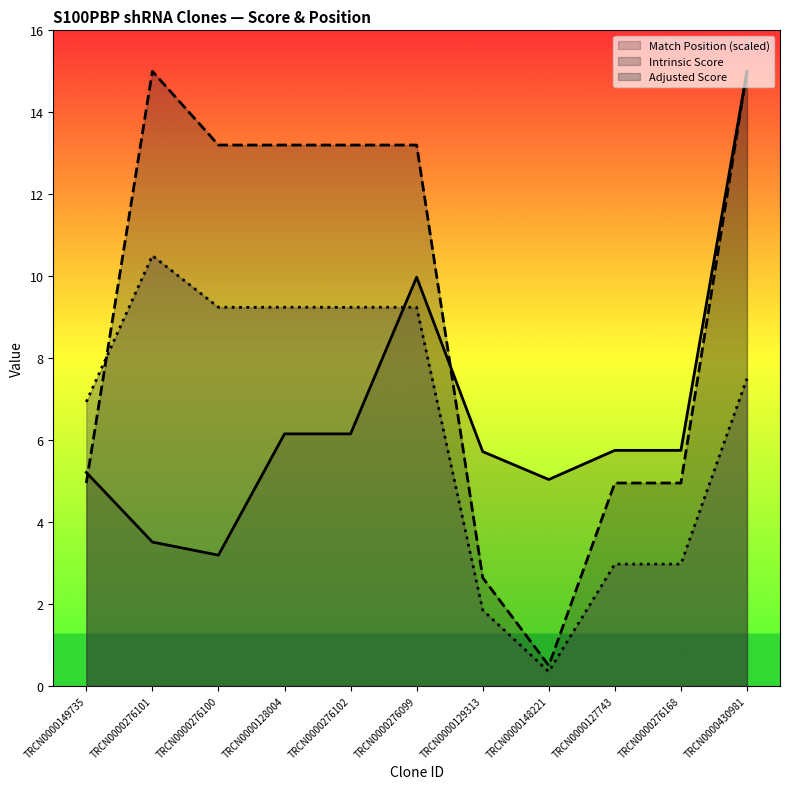

Count the number of data series in this chart.

3